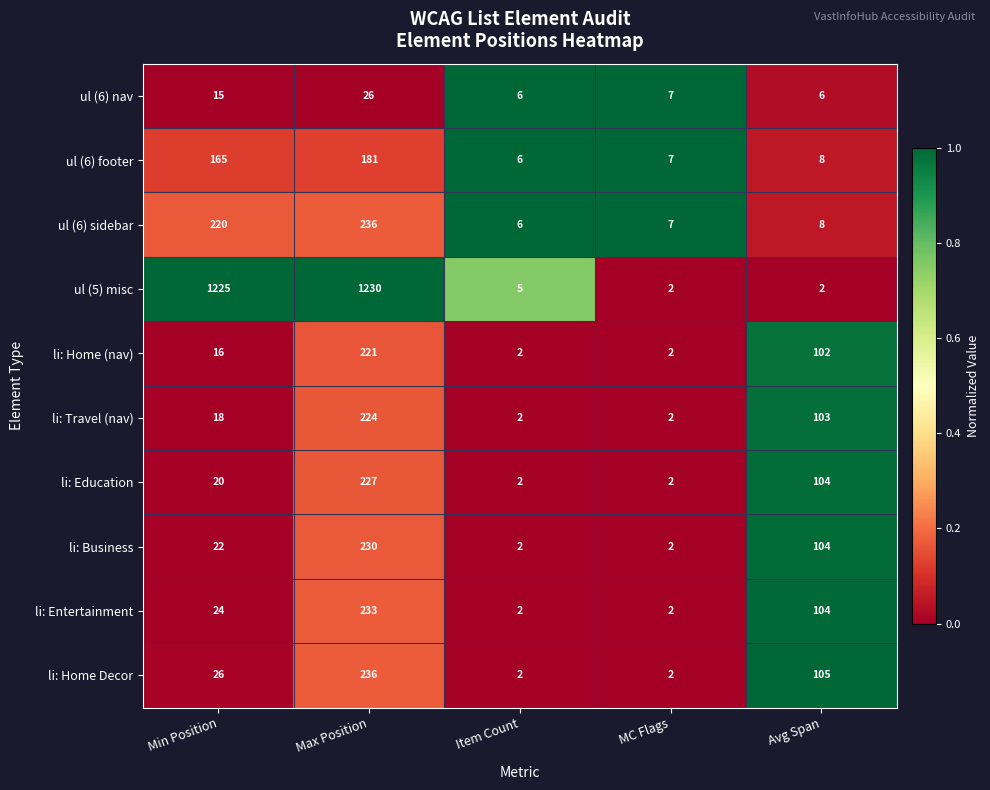

True or false: li: Home Decor has a value of 26 at Min Position.

True